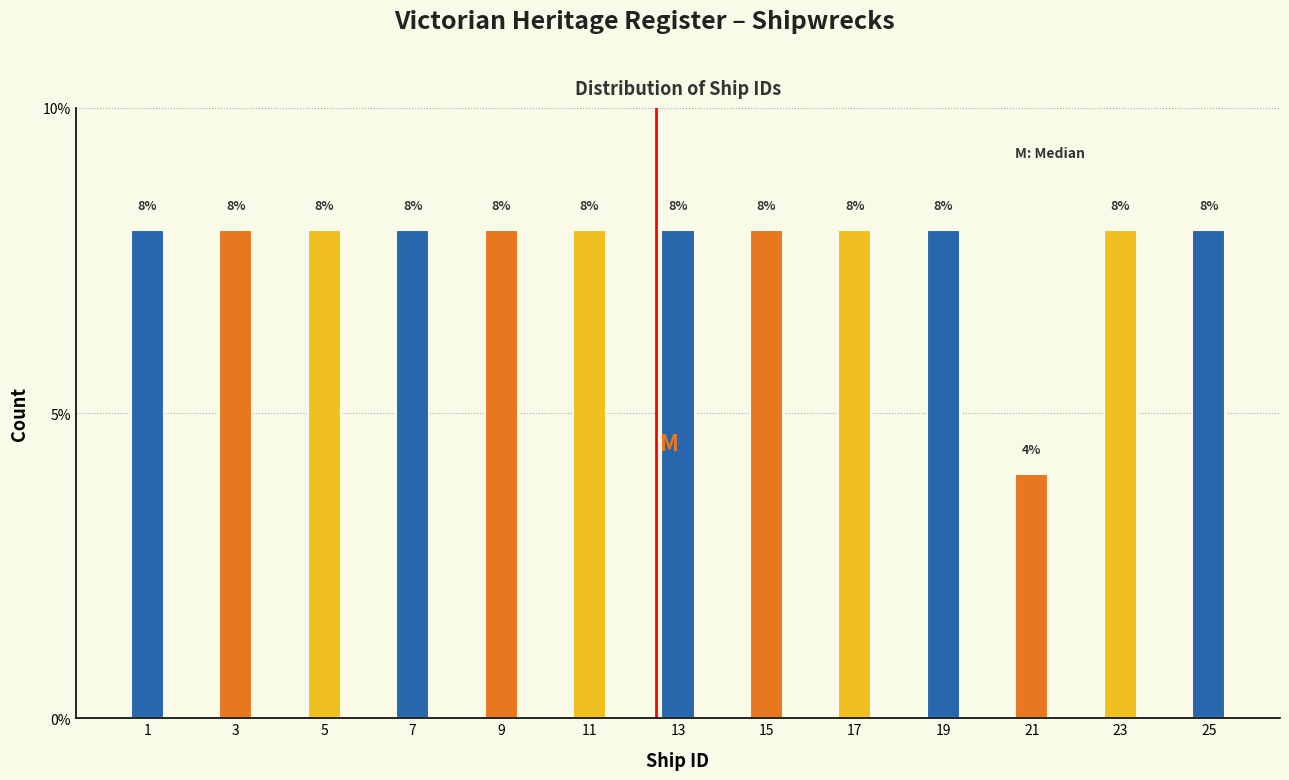

Reading left to right, list all the values displayed in this chart.

8	8	8	8	8	8	8	8	8	8	4	8	8